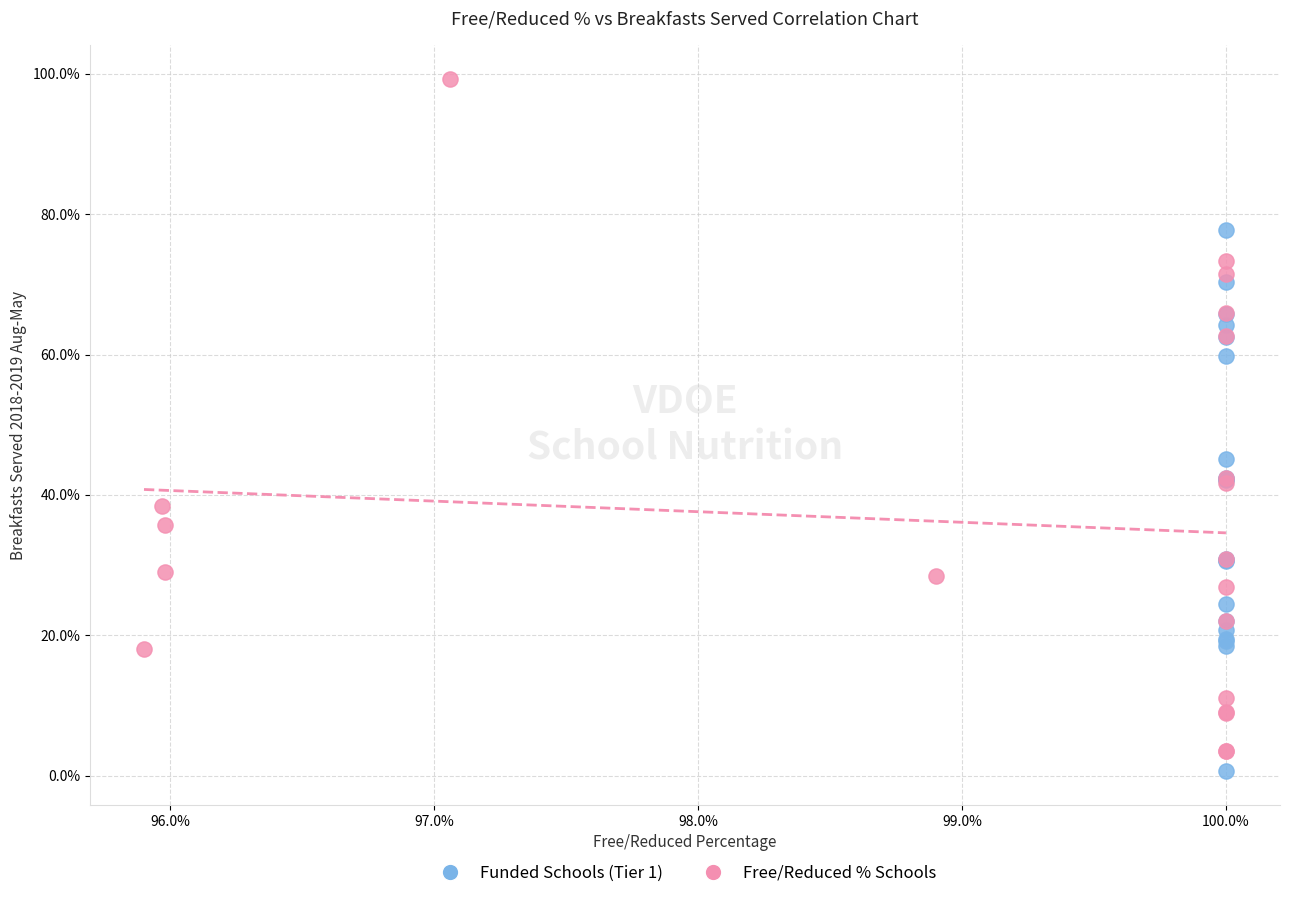

Which series contains the lowest Y value?

Funded Schools (Tier 1)